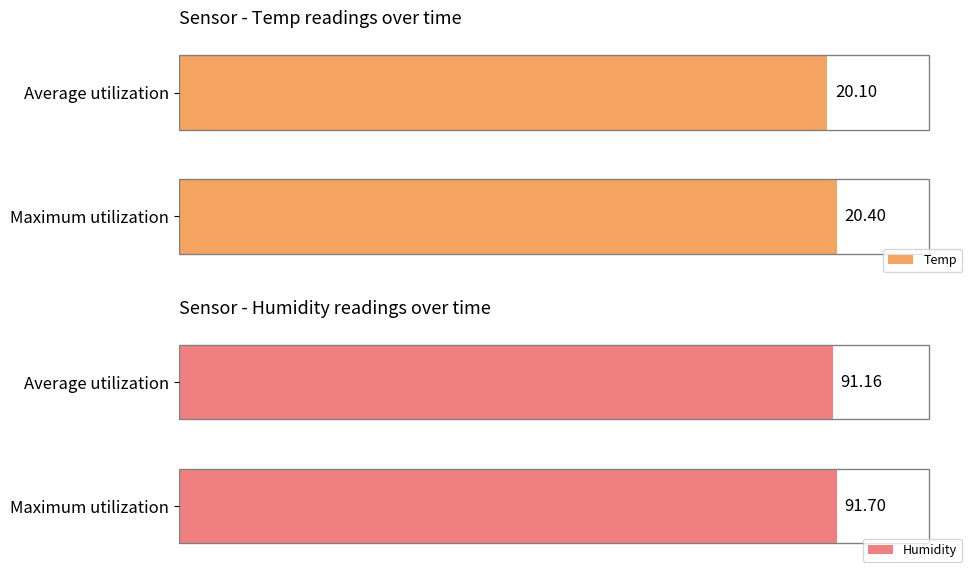

Reading right to left, transcribe all the data shown in this chart.

Temp: 20.4	20.1
Humidity: 91.7	91.2